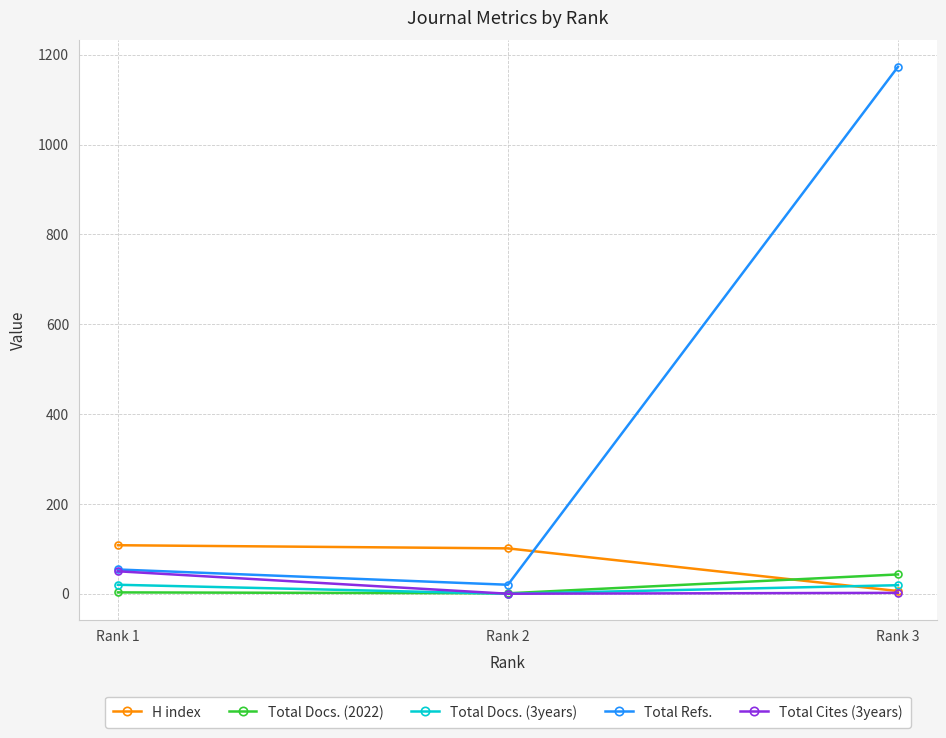

Which label corresponds to the largest value in the chart?

Rank 3